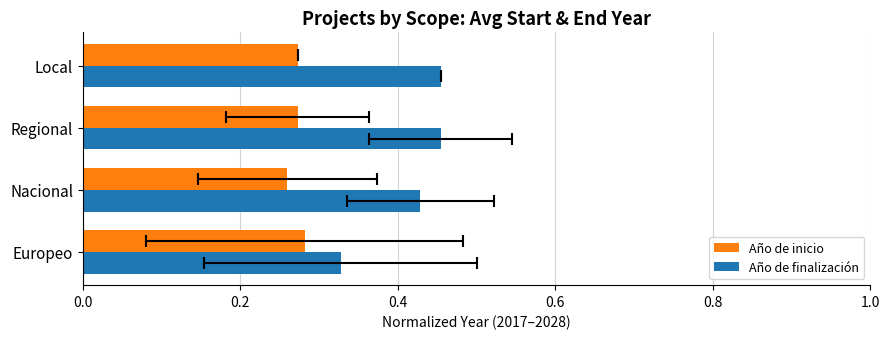

What is the total value across all series at Europeo?

0.6